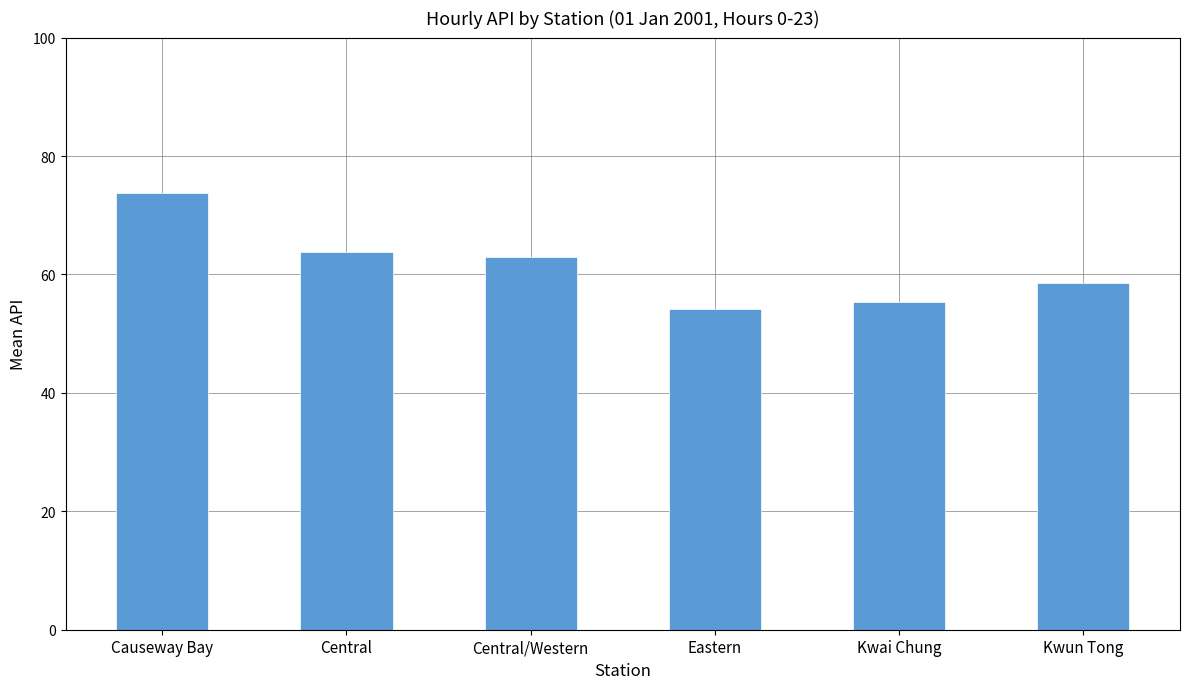

At which category does the chart reach its minimum across all series?

Eastern